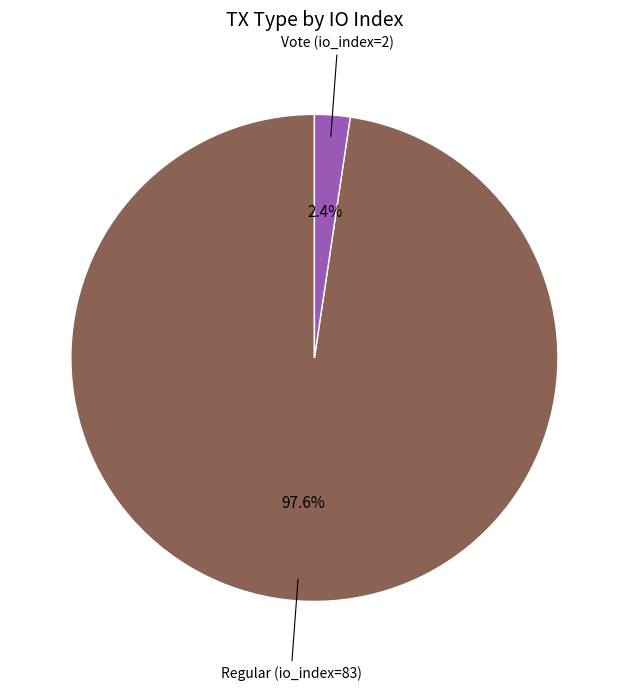

Is there a majority slice in this chart?

Yes